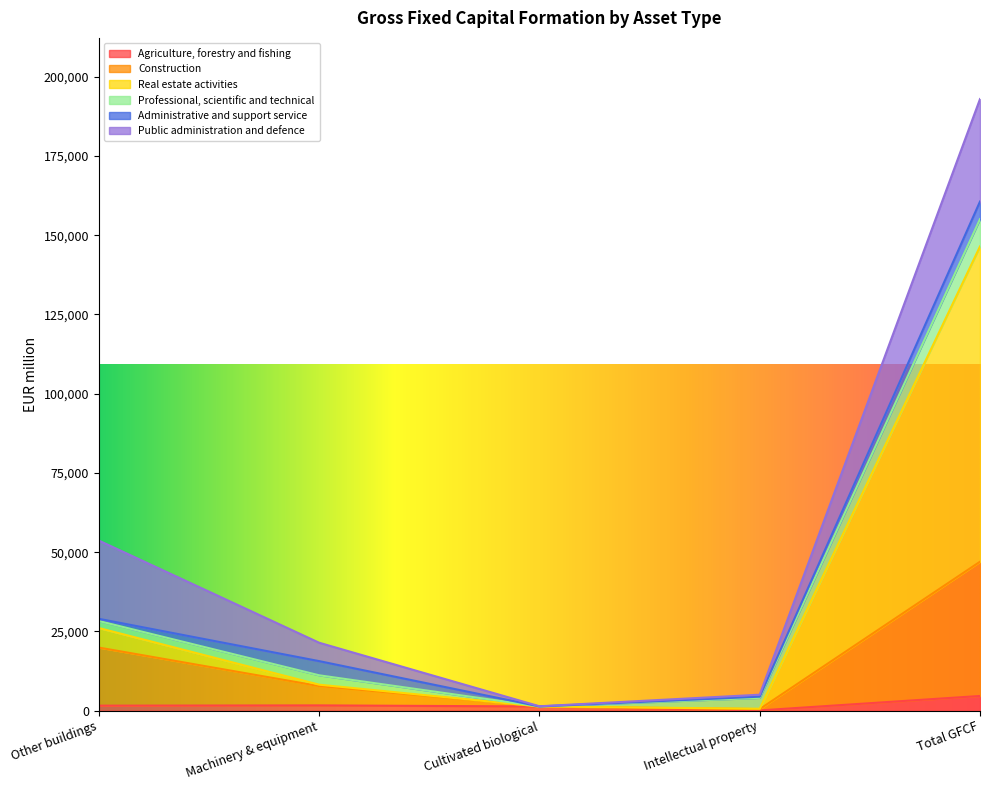

What is the average value of the Agriculture, forestry and fishing series?

1852.9